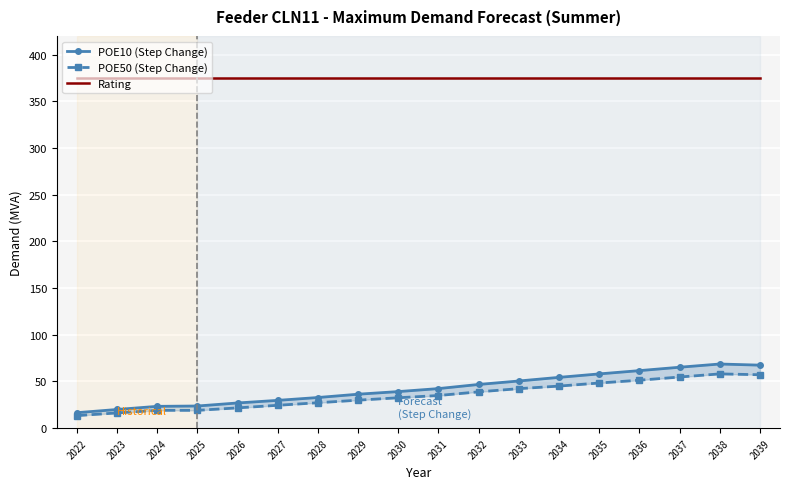

The value of POE10 (Step Change) at 2027 is 9.3. True or false?

False